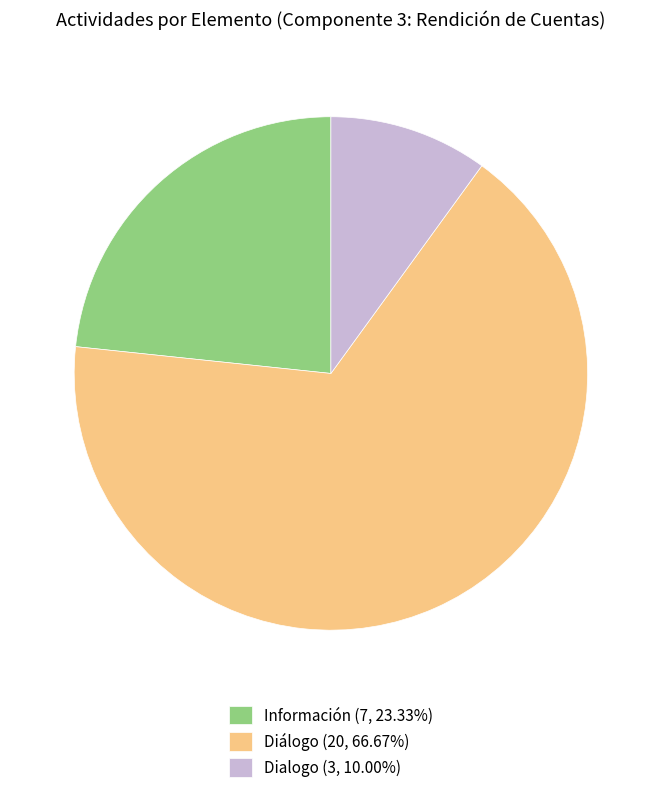

Rank the categories by value from lowest to highest.

Dialogo, Información, Diálogo